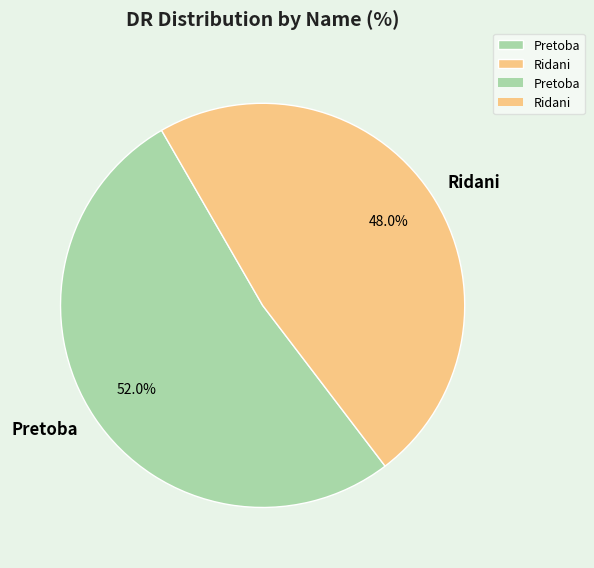

Combined, do Ridani and Pretoba account for over 50%?

Yes